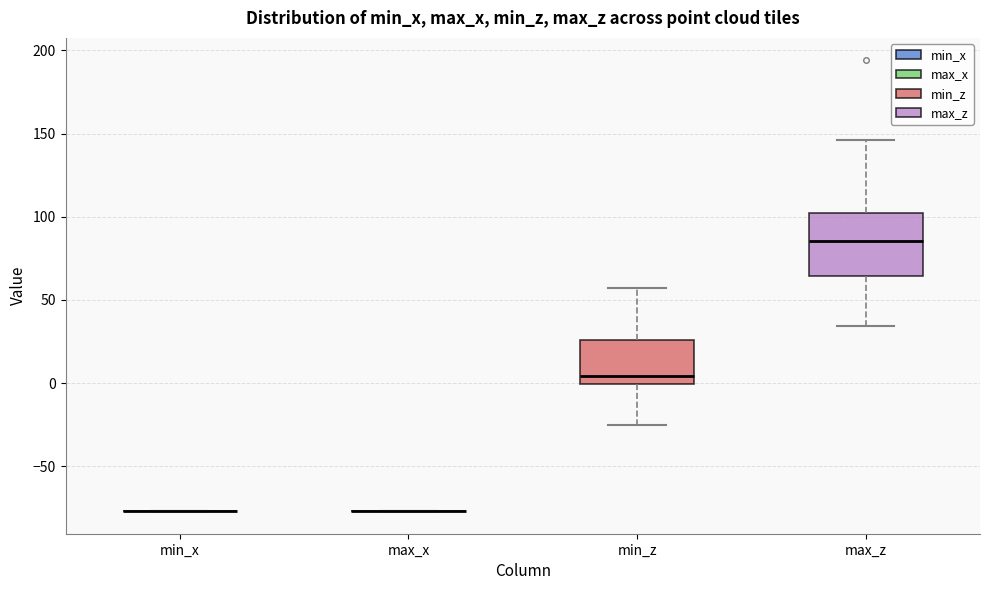

Reading left to right, transcribe this box plot: for each box, give where its median line is, the range the box spans, and where its two whiskers end, as read against the y-axis. The values are not printed on the chart, so give them approximately, as read against the axis.

min_x: box collapsed to a line at -75, whiskers -75 to -75
max_x: box collapsed to a line at -75, whiskers -75 to -75
min_z: median 5, box 0 to 25, whiskers -25 to 55
max_z: median 85, box 65 to 100, whiskers 35 to 145